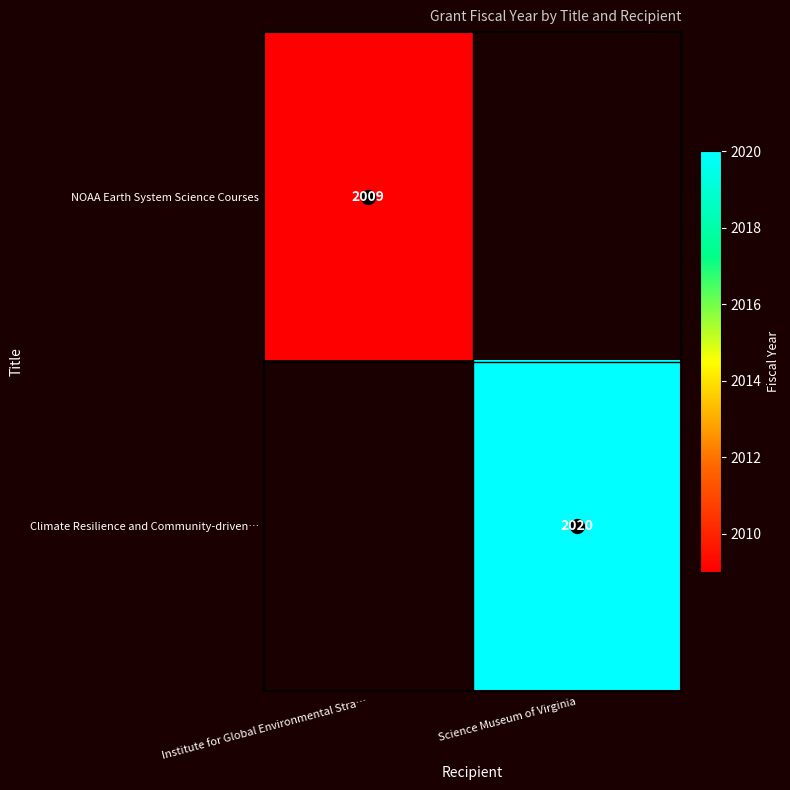

What is the total value across all series at Science Museum of Virginia?

2020